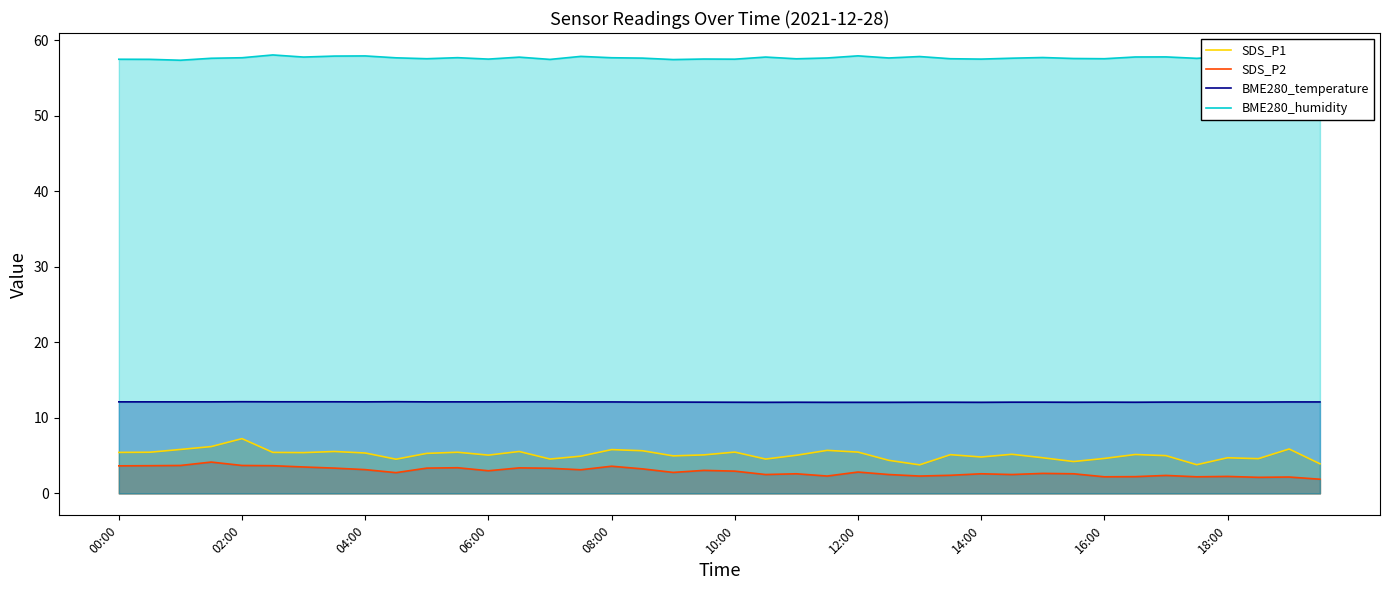

Which series has the largest total across all categories?

BME280_humidity